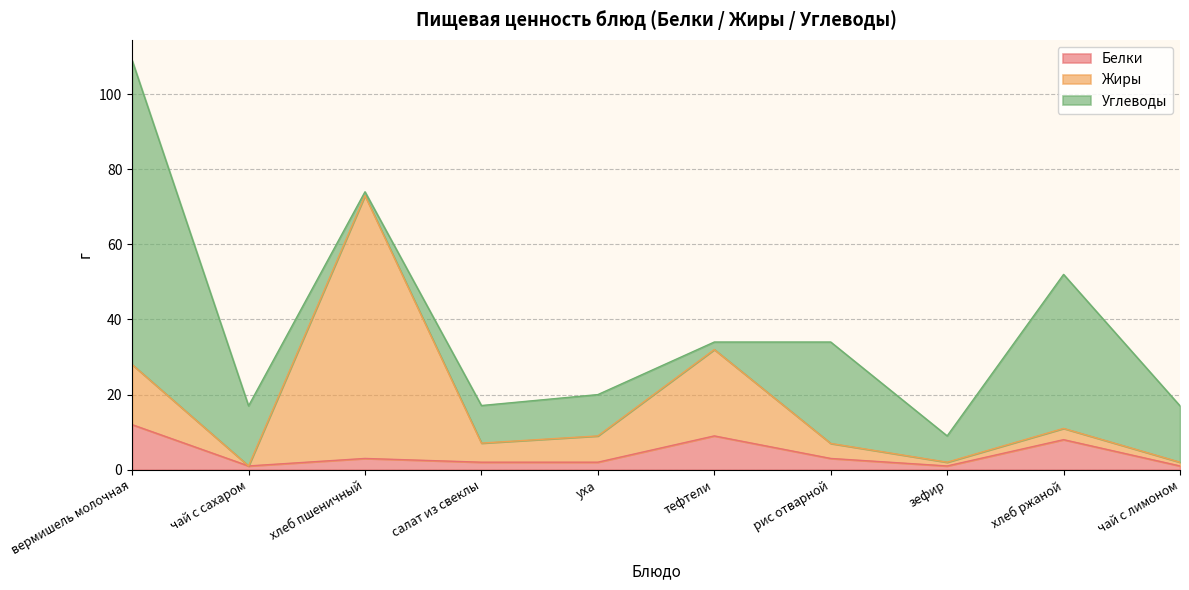

Is the value of Белки at чай с сахаром greater than the value of Жиры at рис отварной?

No